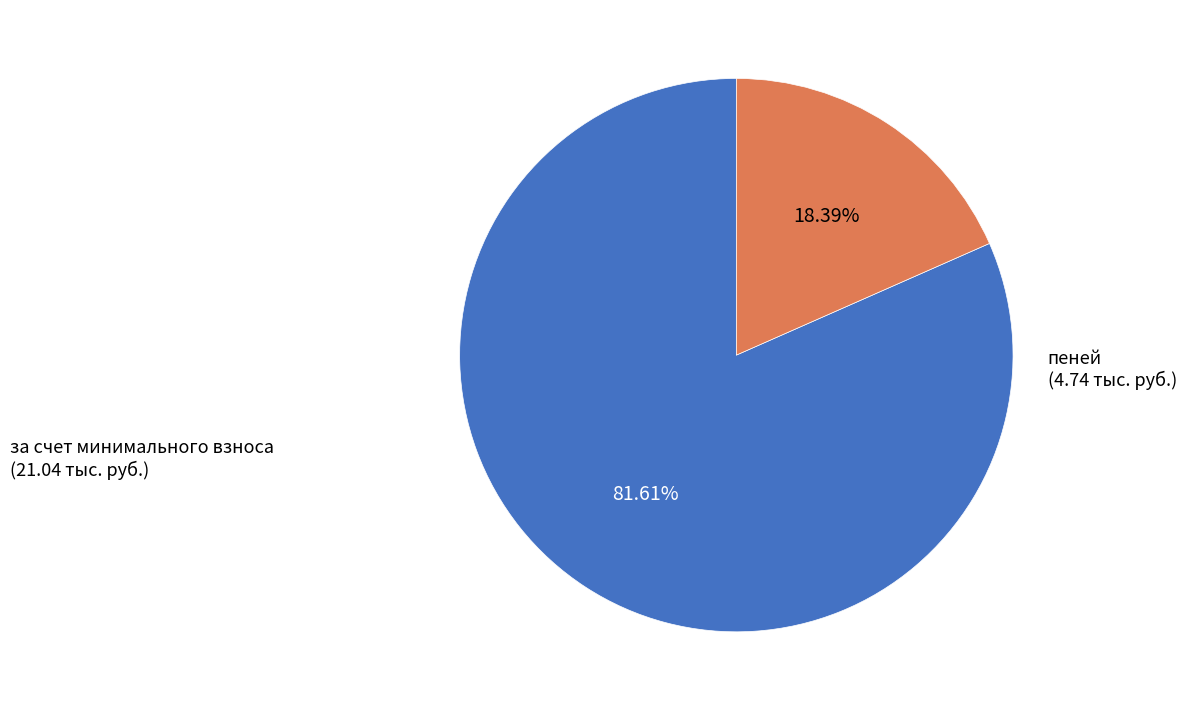

Does any single category account for the majority?

Yes